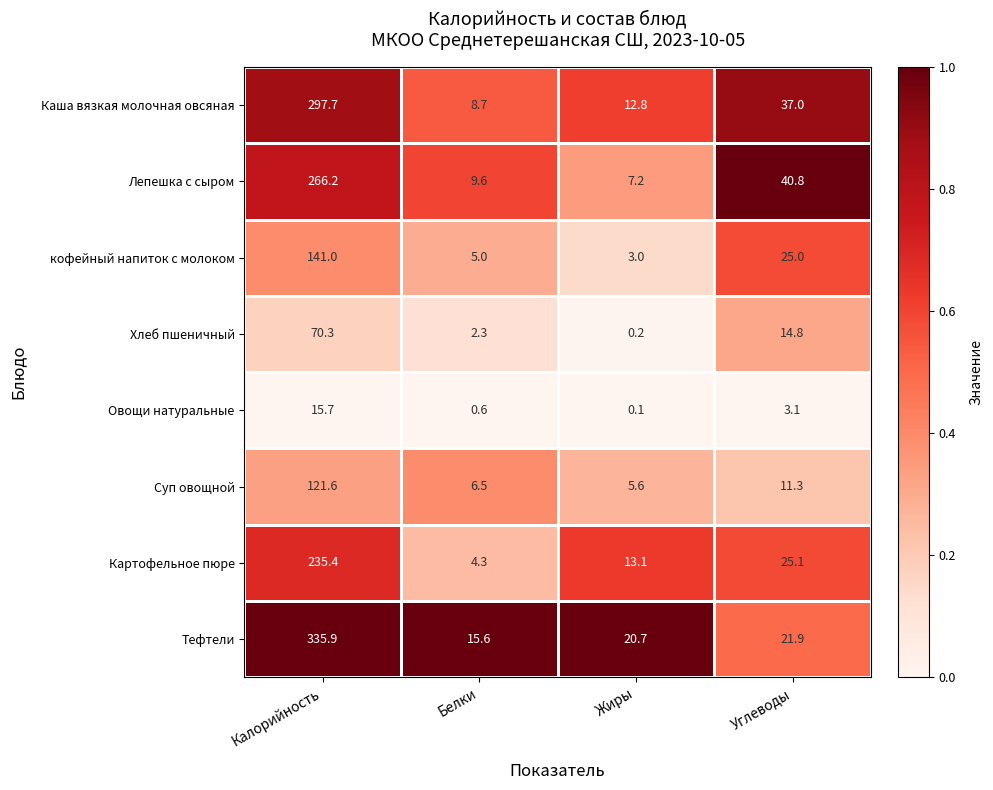

At how many categories does at least one series exceed 0?

4